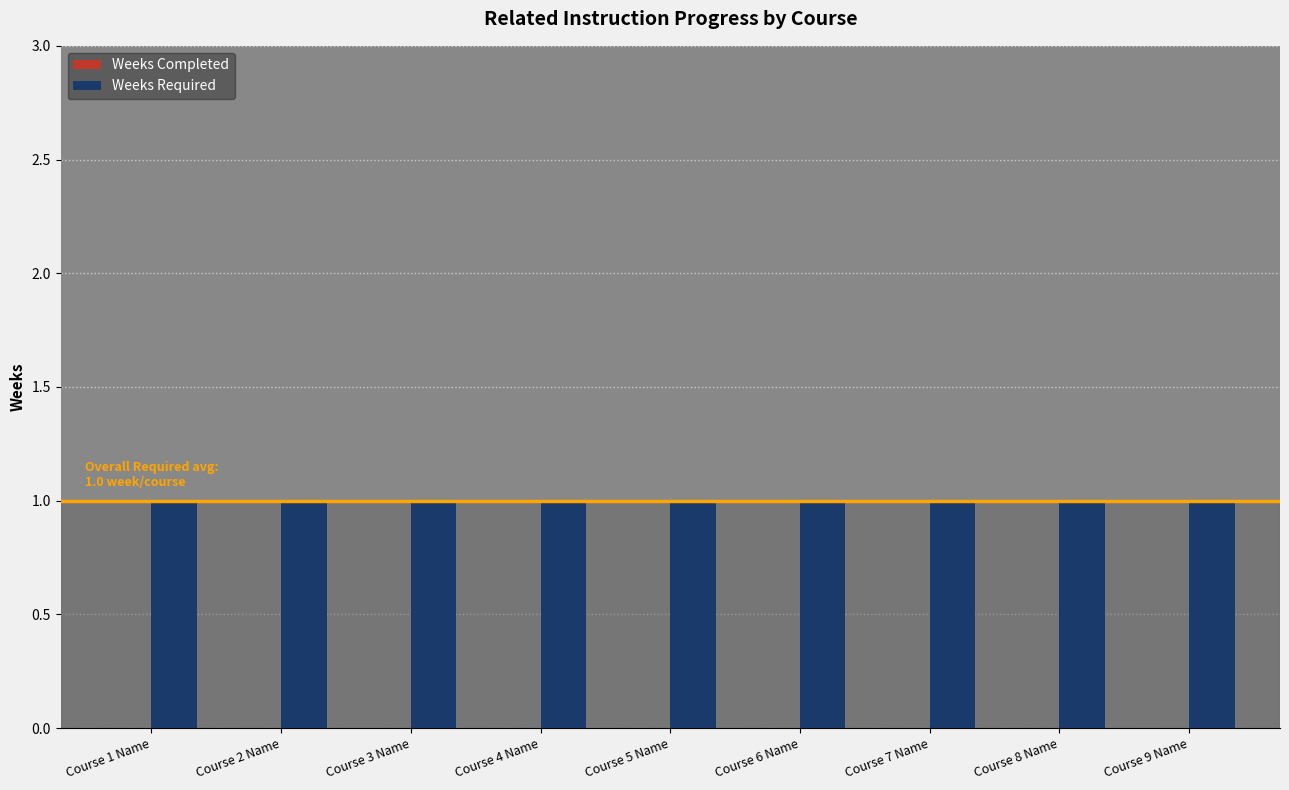

What is the label of the 3rd bar from the left?

Course 3 Name